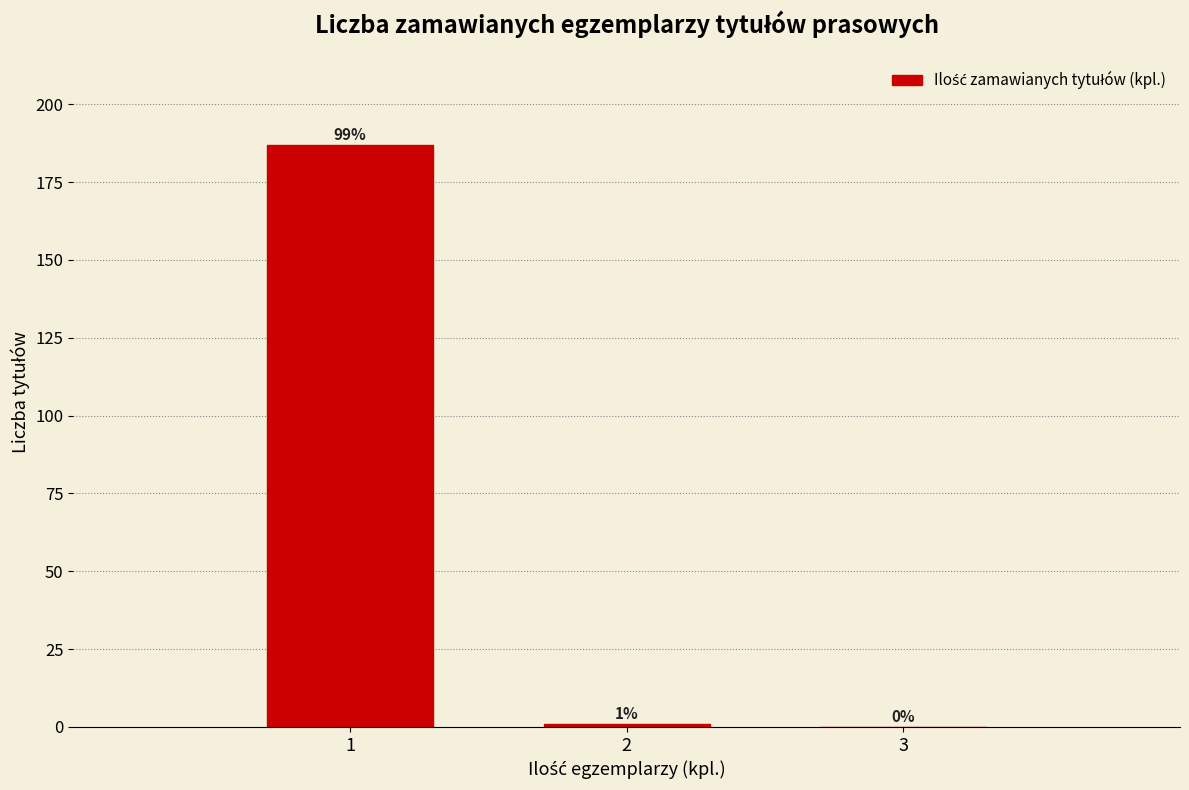

Over which range of the x-axis is the bar tallest?

0.5 to 1.5